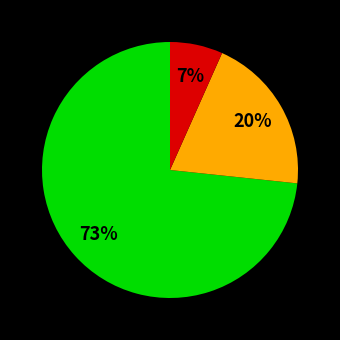

To the nearest percent, what is the average slice percentage?

33%